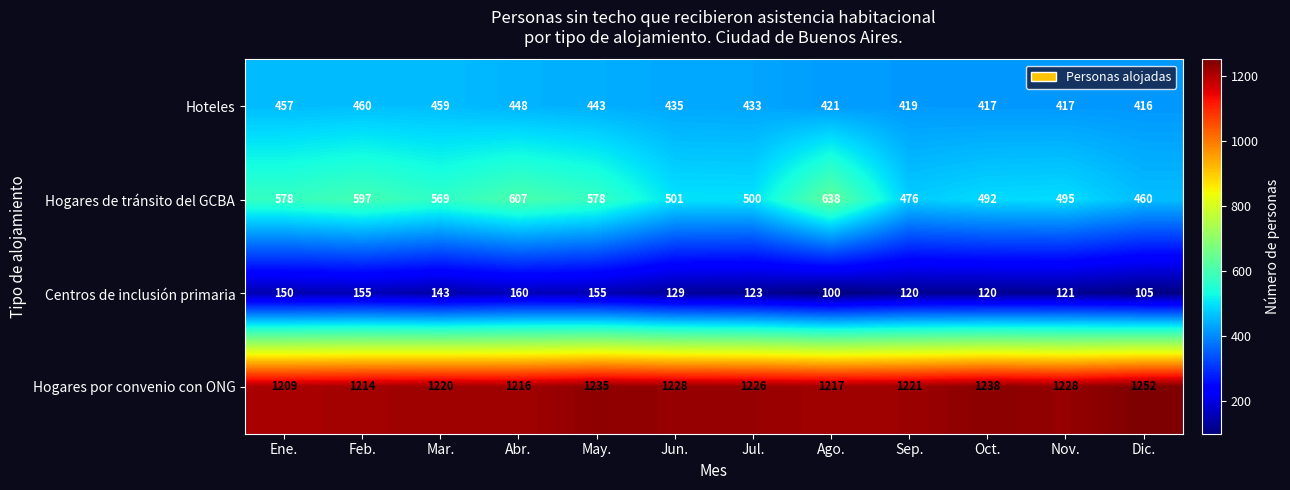

Is it true that Hogares de tránsito del GCBA equals 607 at Abr.?

True